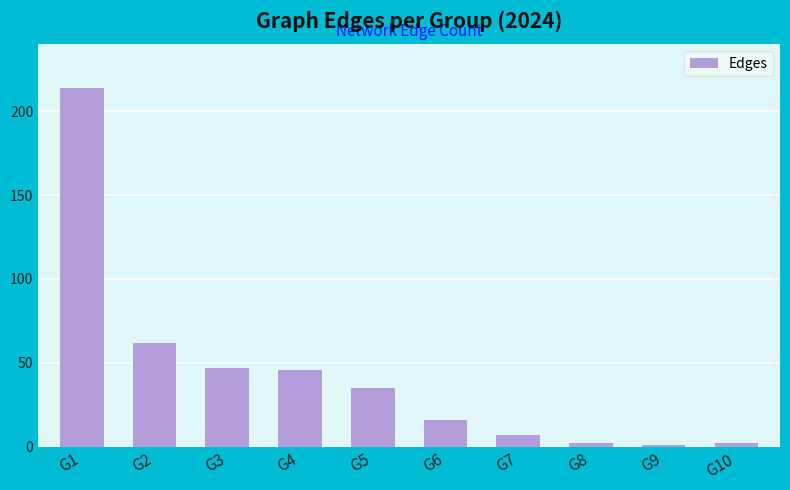

What is the maximum value shown in the chart?

214